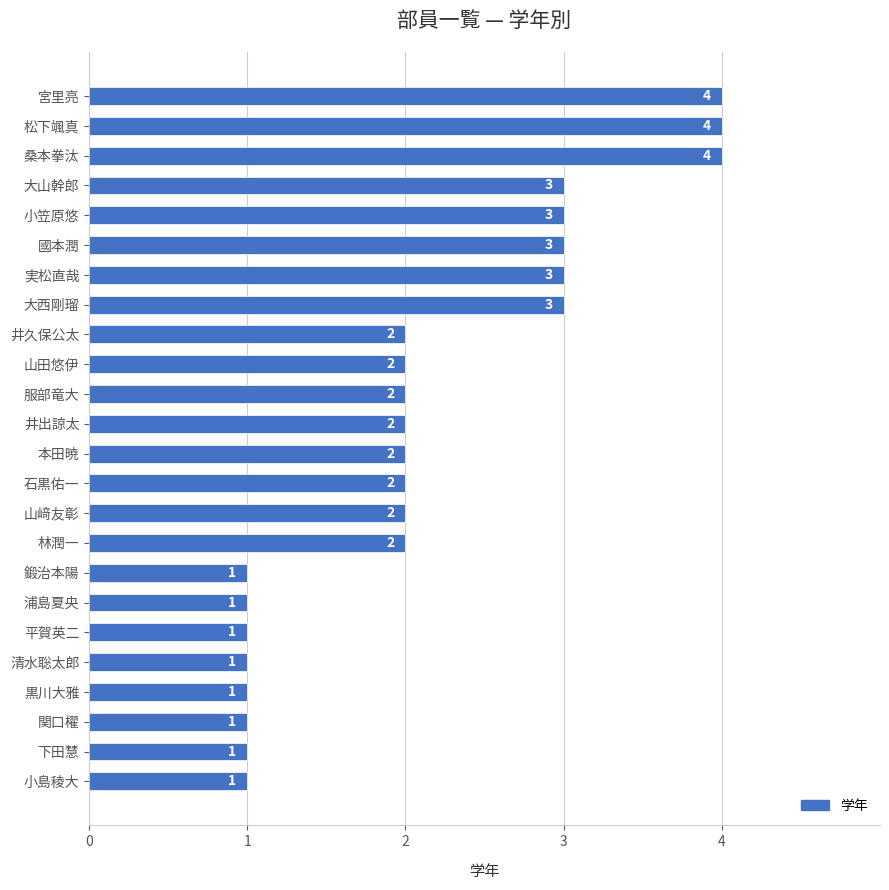

Is it true that the value at 黒川大雅 is 1?

True